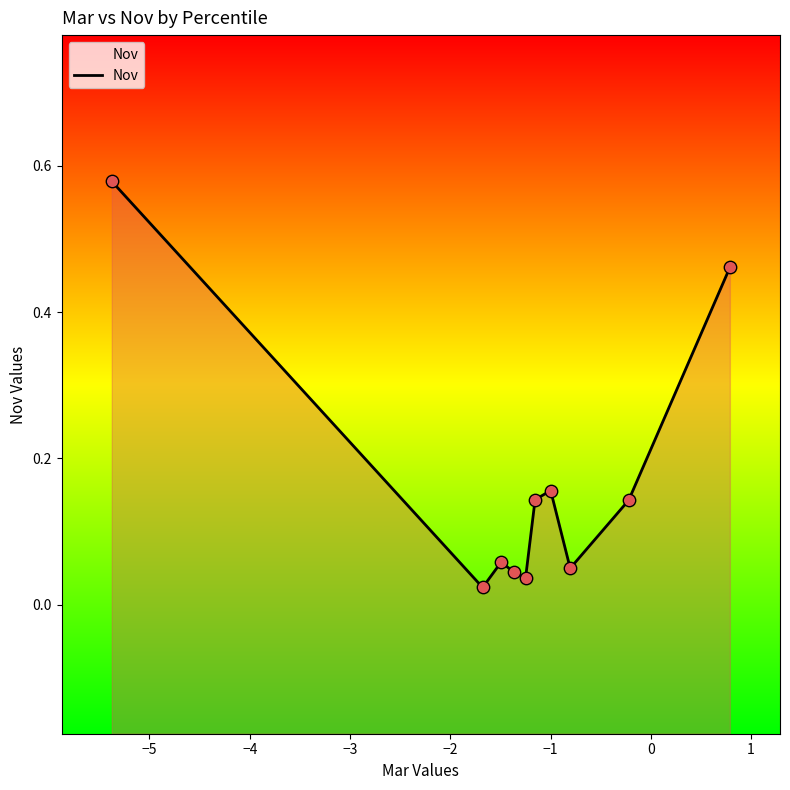

Between 1 and −5, which is larger?

1